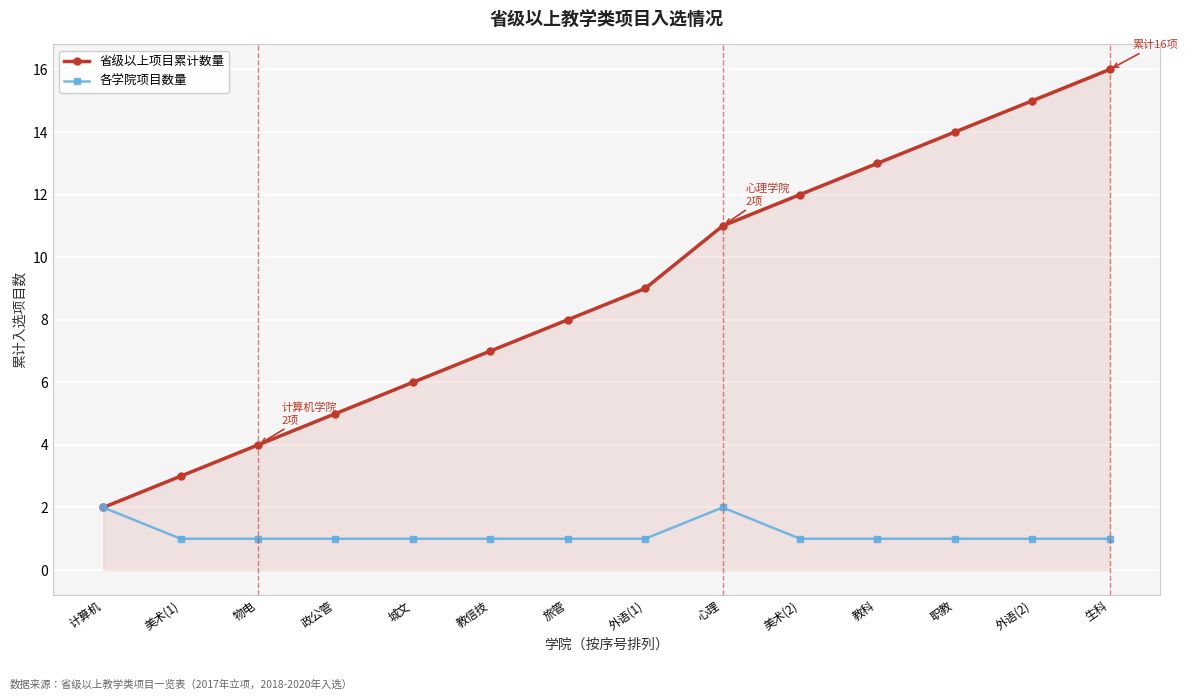

Between 政公管 and 教科, which series saw the biggest shift?

省级以上项目累计数量